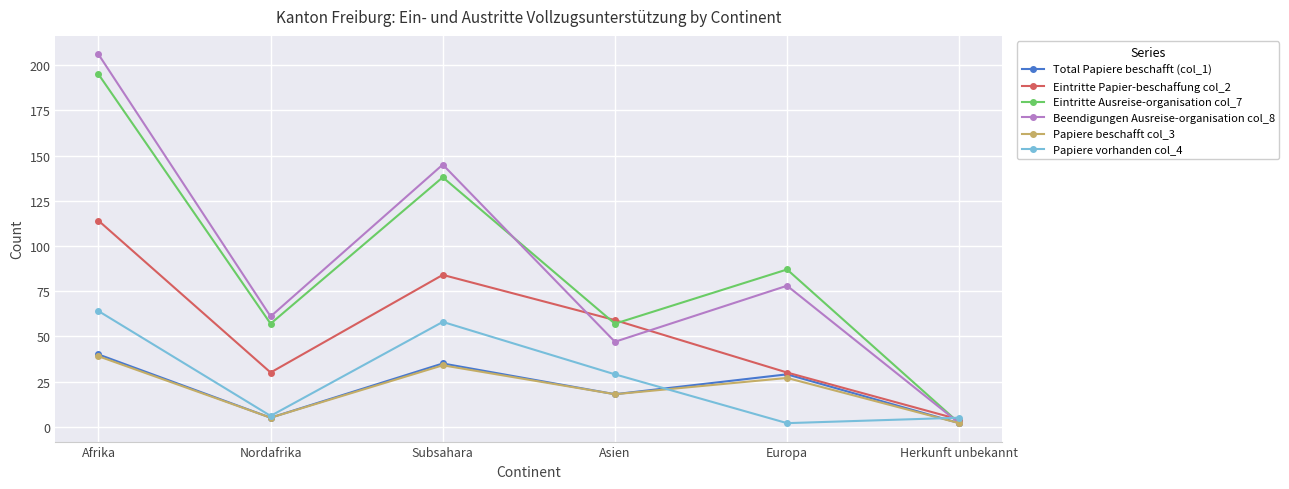

True or false: Eintritte Ausreise-organisation col_7 and Beendigungen Ausreise-organisation col_8 intersect in this chart.

True